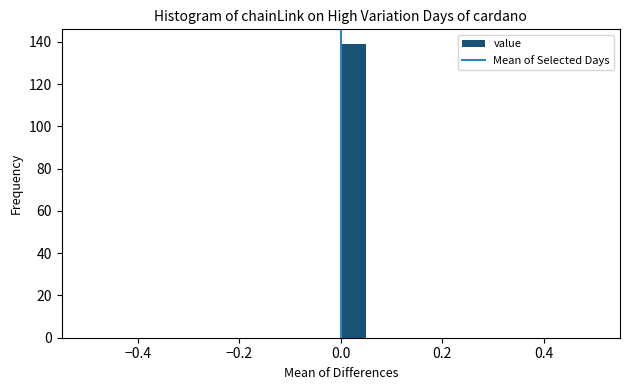

Read against the x-axis, roughly where is the centre of the tallest bar?

0.02